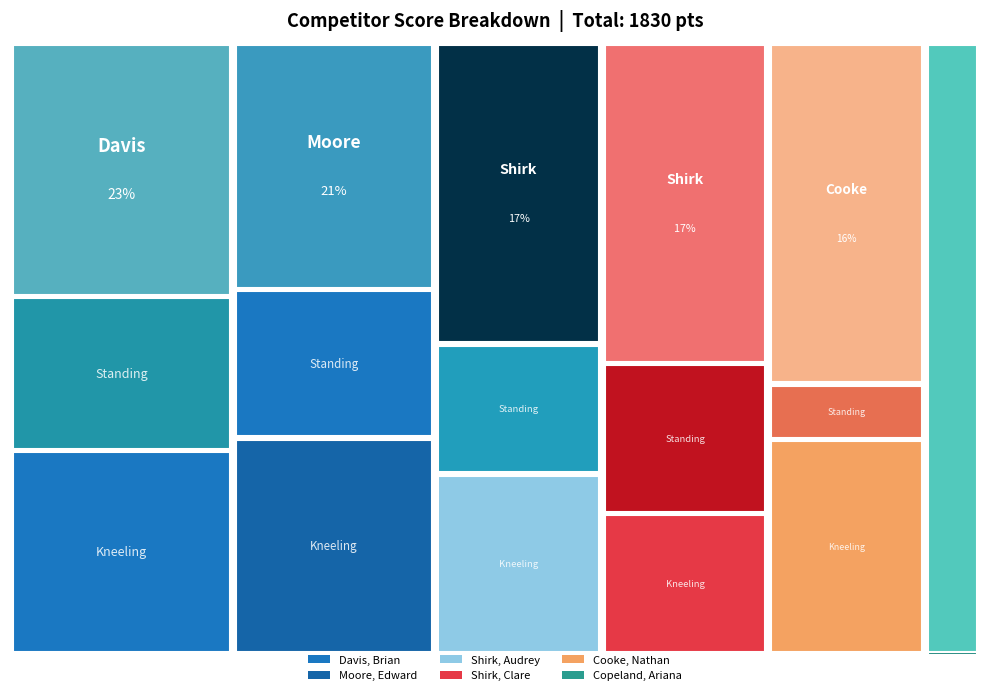

Reading left to right, list all the values displayed in this chart.

Individual Score: 420	382	315	313	296	104
Prone Score: 174	154	155	164	165	104
Standing Score: 106	93	67	77	27	0
Kneeling Score: 140	135	93	72	104	0